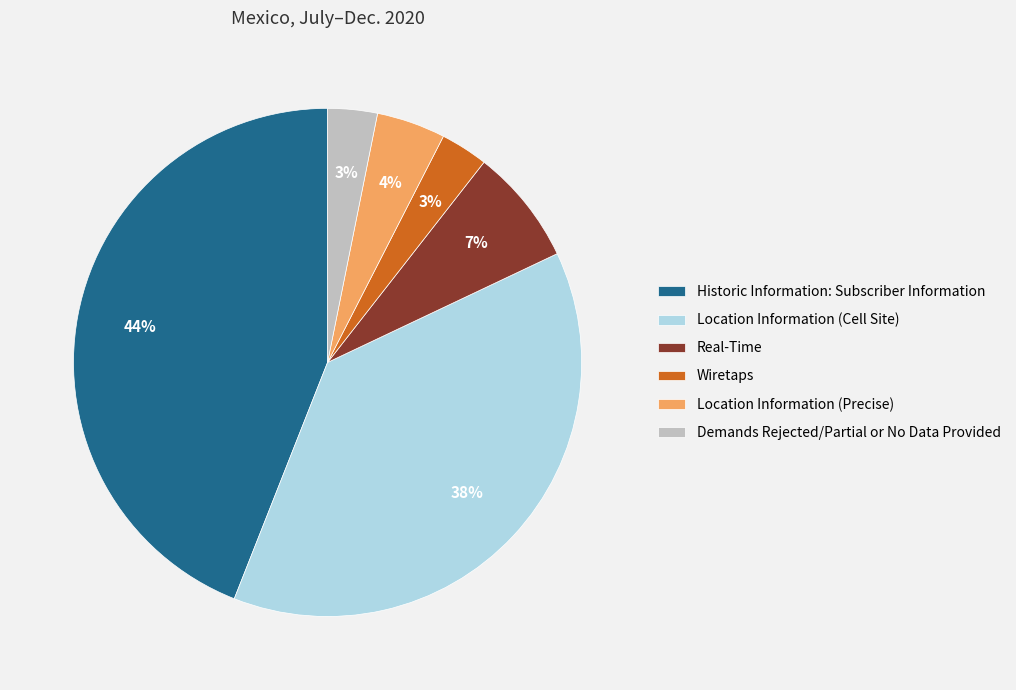

How many slices are in this pie chart?

6